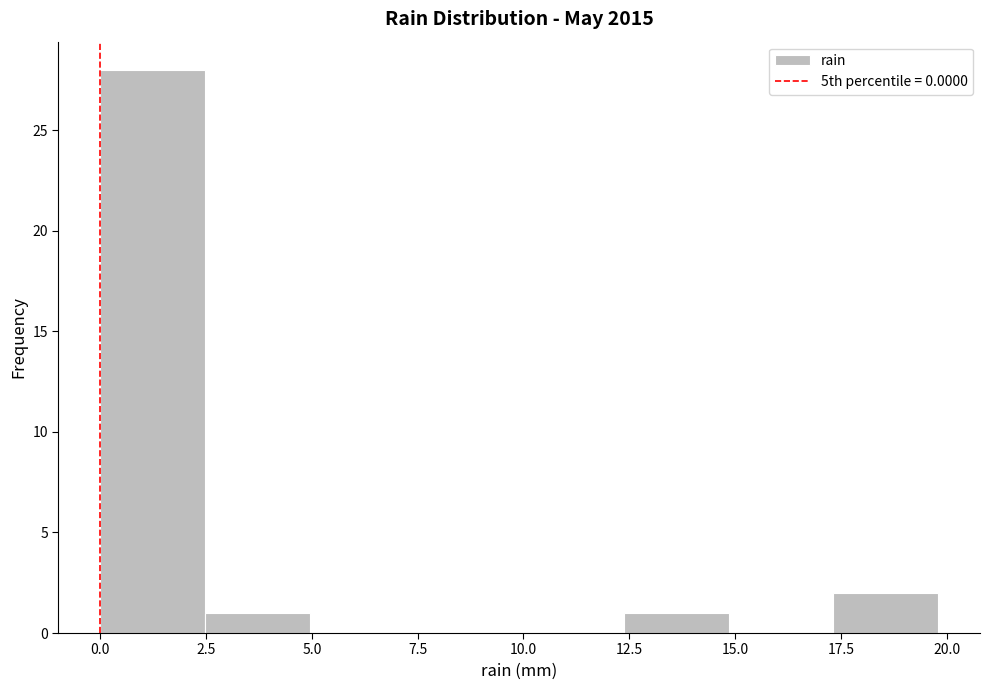

Reading left to right, list every bar in this chart as the range it spans on the x-axis followed by its height. Neither the bar edges nor the heights are printed on the chart, so give them approximately, as read against the axes.

0.0 to 2.5: 28
2.5 to 5.0: 1
5.0 to 7.5: 0
7.5 to 10.0: 0
10.0 to 12.5: 0
12.5 to 15.0: 1
15.0 to 17.5: 0
17.5 to 20.0: 2